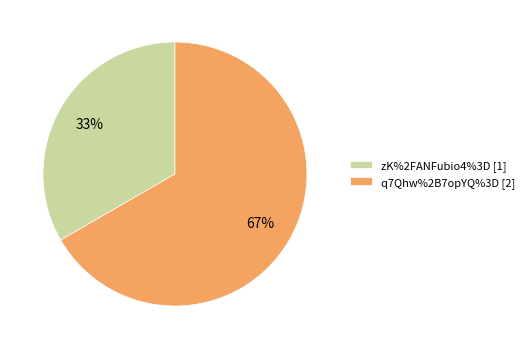

True or false: zK%2FANFubio4%3D accounts for 33% of the total.

True